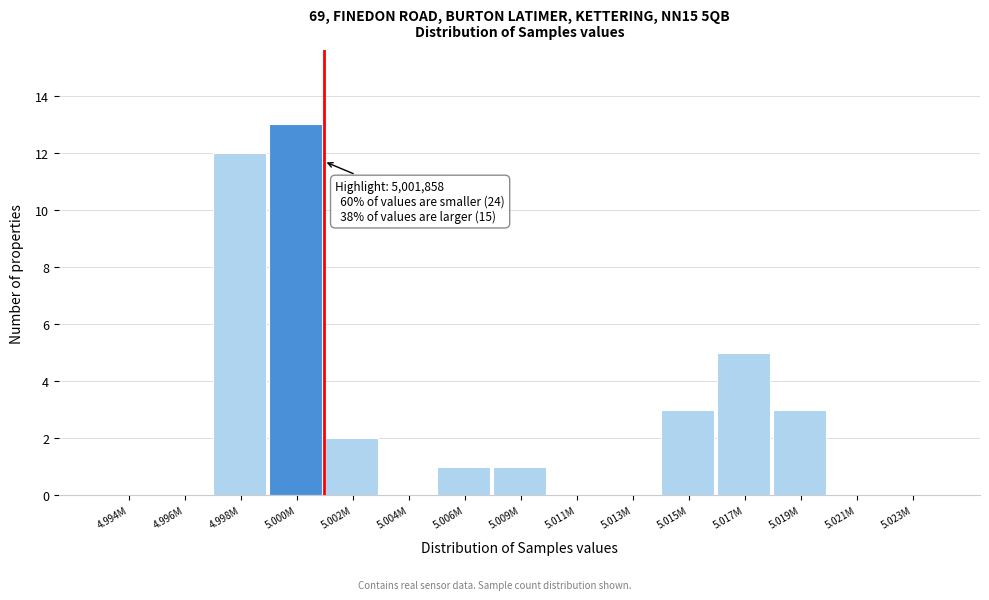

Reading right to left, transcribe all the data shown in this chart.

5.023M=0	5.021M=0	5.019M=3	5.017M=5	5.015M=3	5.013M=0	5.011M=0	5.009M=1	5.006M=1	5.004M=0	5.002M=2	5.000M=13	4.998M=12	4.996M=0	4.994M=0